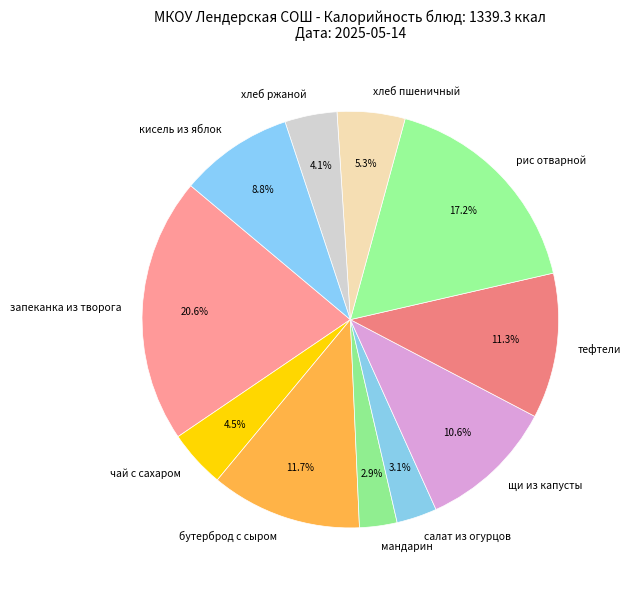

What is the ratio of the value at щи из капусты to the value at салат из огурцов?

3.4